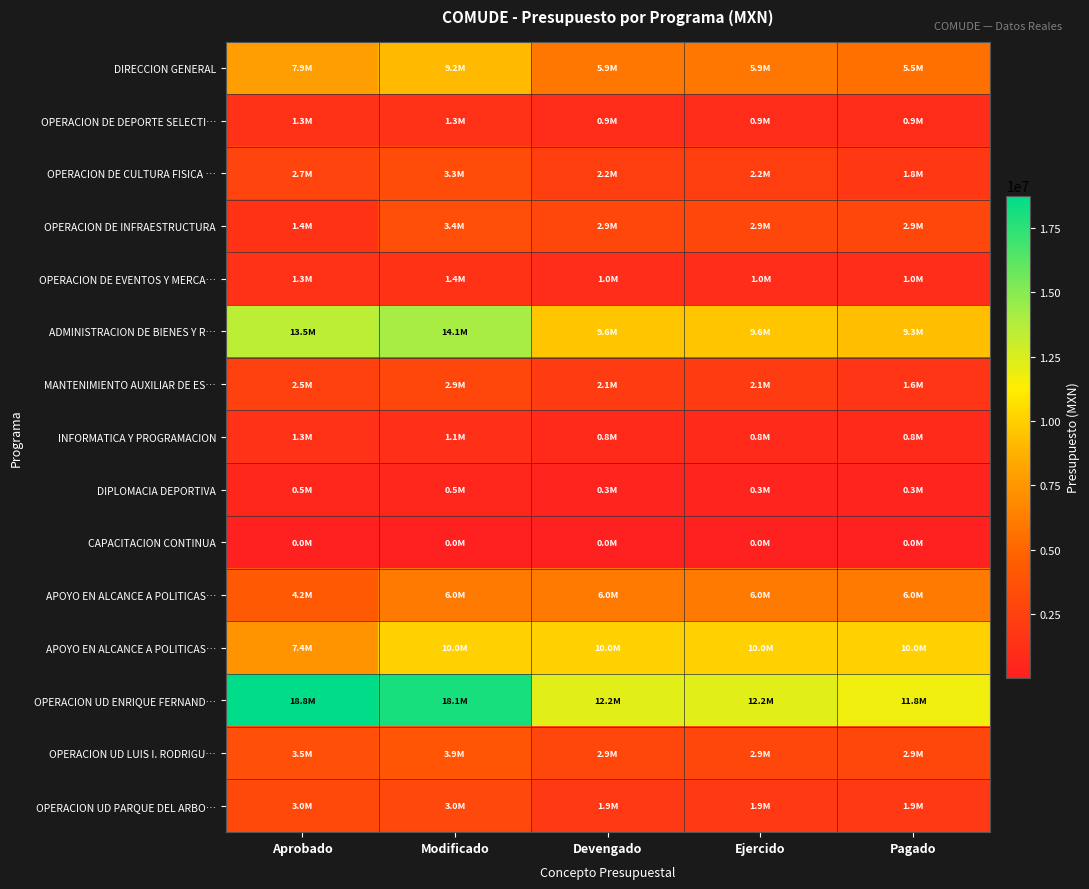

At how many categories does at least one series exceed 7821888?

5